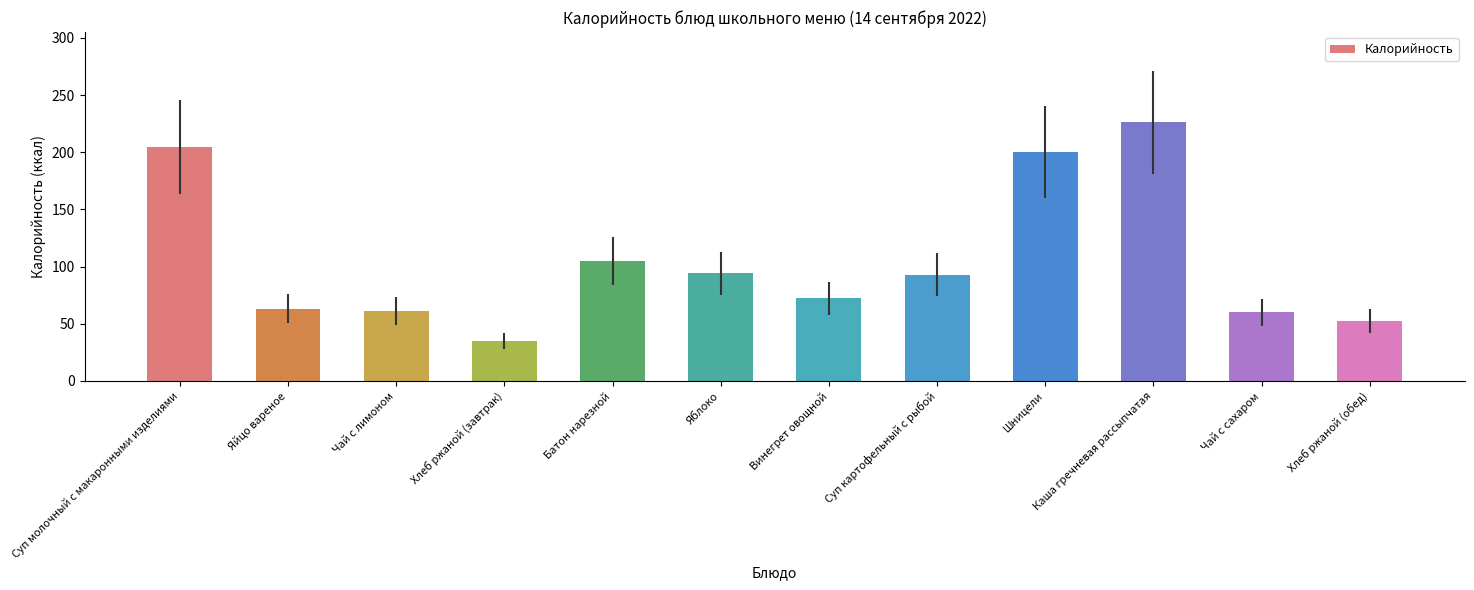

What is the label of the 12th bar from the right?

Суп молочный с макаронными изделиями